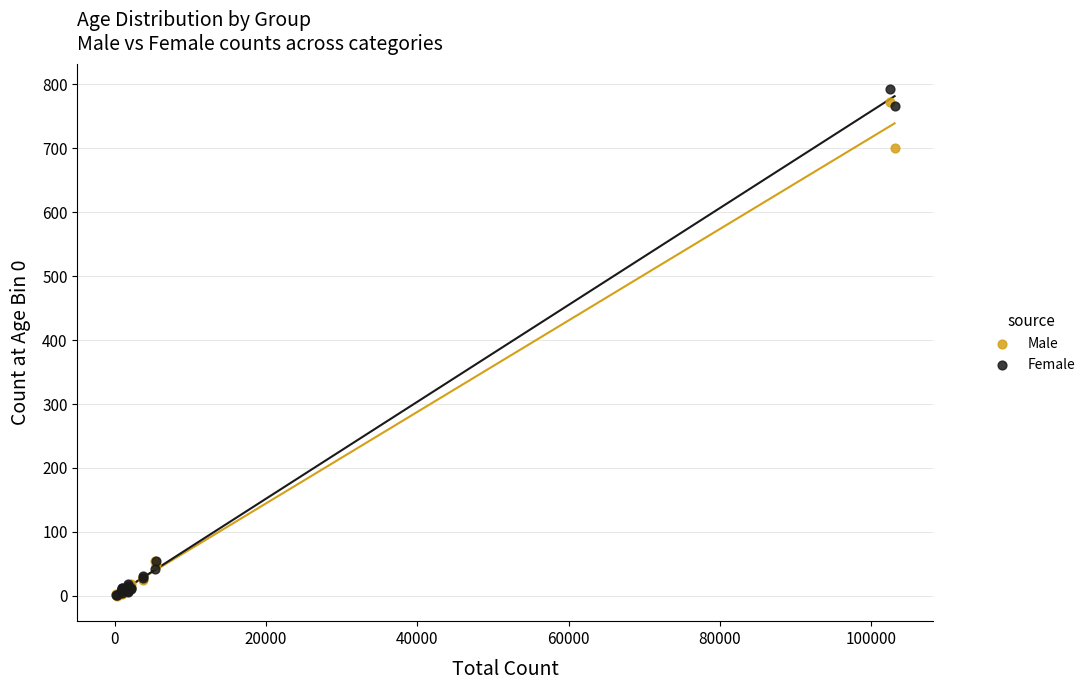

Across all series, what Y value is closest to 396?

700